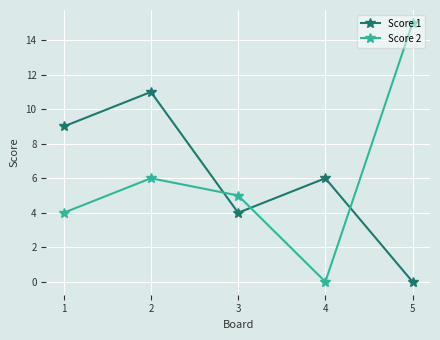

What is the total value across all series at 2?

17